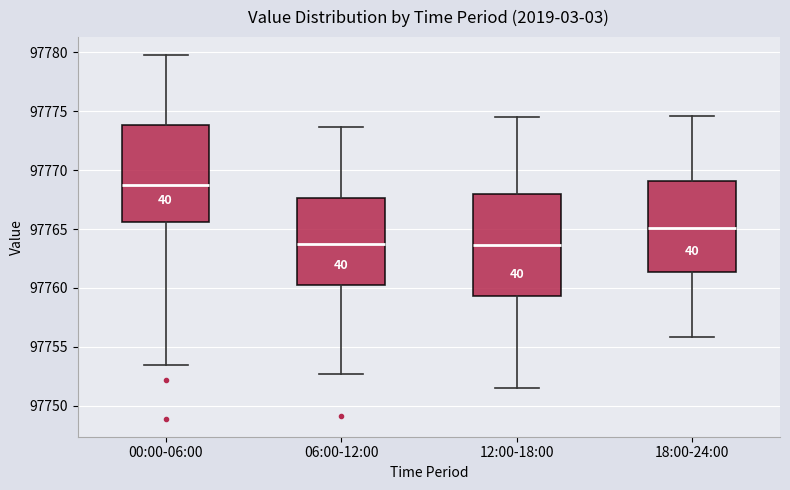

Reading left to right, transcribe this box plot: for each box, give where its median line is, the range the box spans, and where its two whiskers end, as read against the y-axis. The values are not printed on the chart, so give them approximately, as read against the axis.

00:00-06:00: median 97769.0, box 97765.5 to 97774.0, whiskers 97753.5 to 97780.0
06:00-12:00: median 97763.5, box 97760.5 to 97767.5, whiskers 97752.5 to 97773.5
12:00-18:00: median 97763.5, box 97759.5 to 97768.0, whiskers 97751.5 to 97774.5
18:00-24:00: median 97765.0, box 97761.5 to 97769.0, whiskers 97756.0 to 97774.5